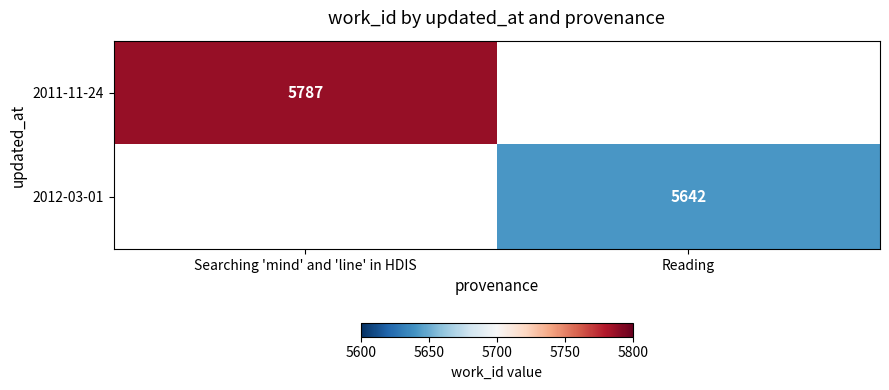

True or false: 2011-11-24 has a value of 5787 at Searching 'mind' and 'line' in HDIS.

True